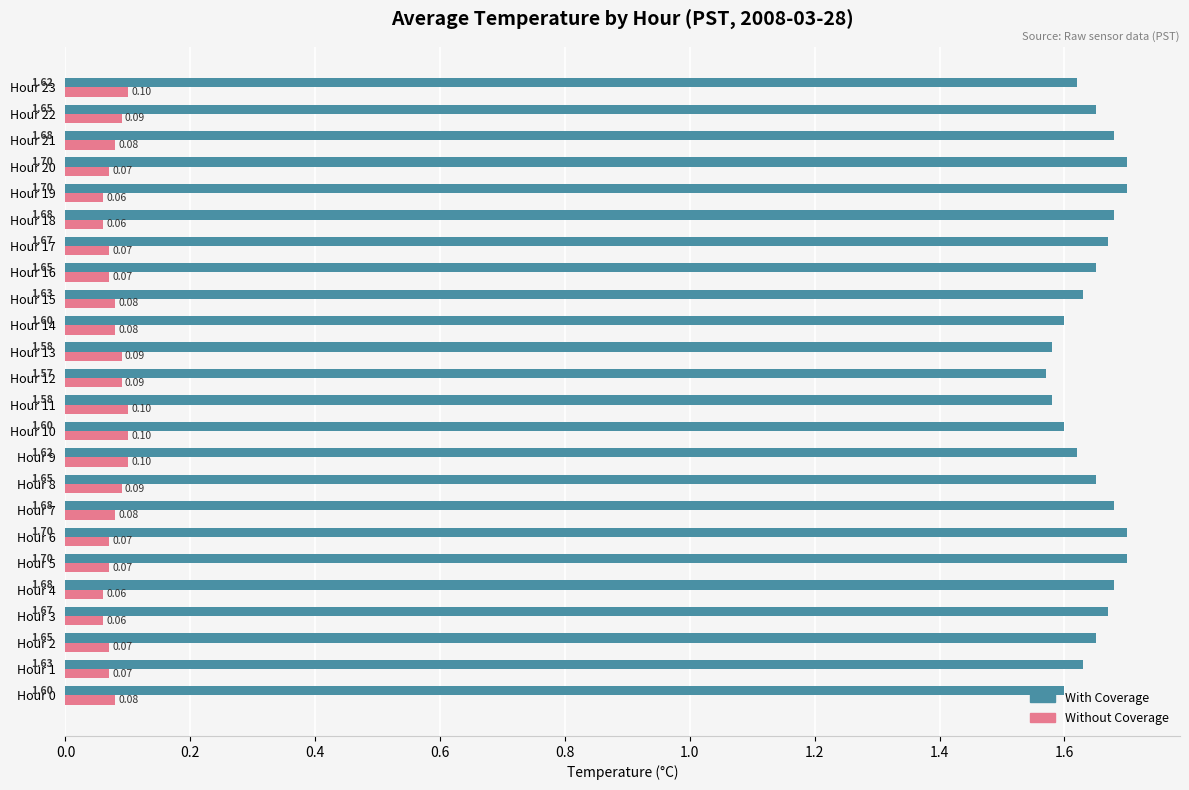

What is the minimum value shown in the chart?

0.1